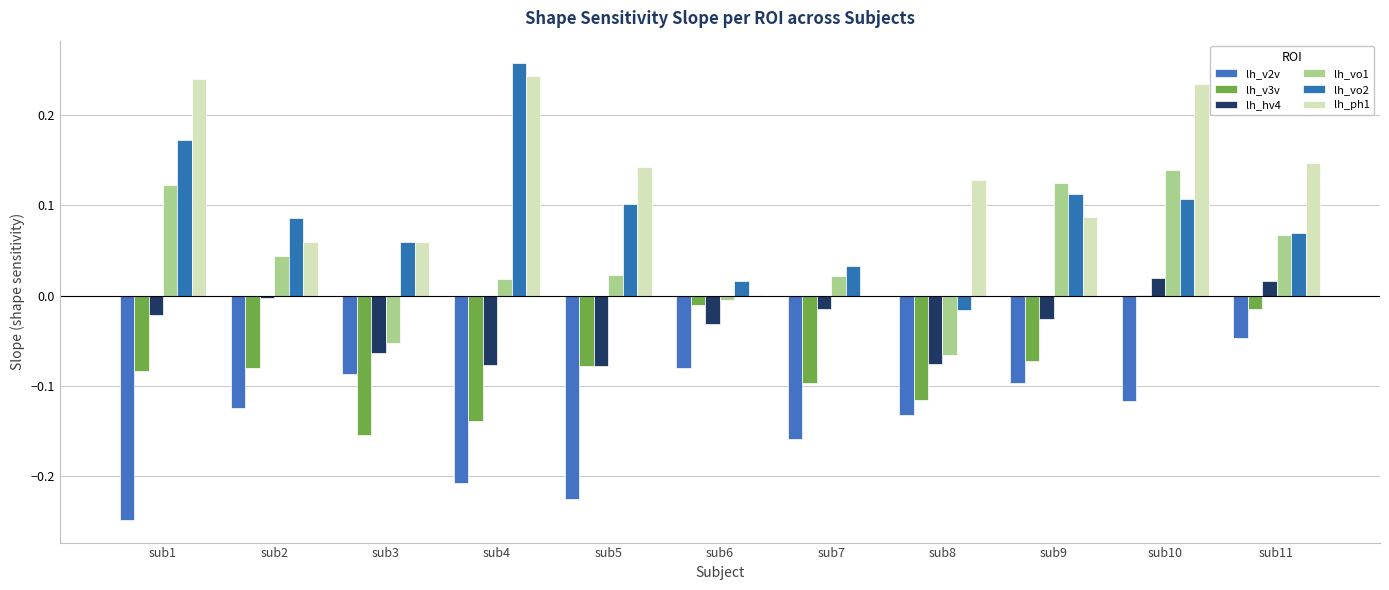

List the series in order of their peak value, highest first.

lh_vo2, lh_ph1, lh_vo1, lh_hv4, lh_v3v, lh_v2v